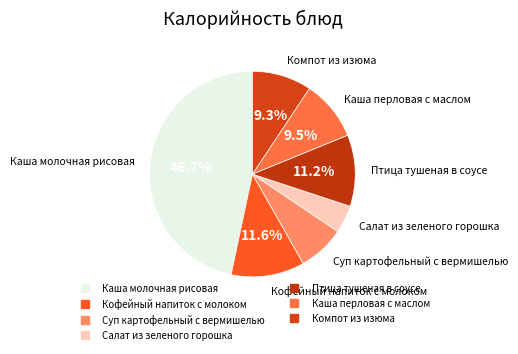

Combined, what portion of the pie is Компот из изюма and Каша перловая с маслом?

18.8%